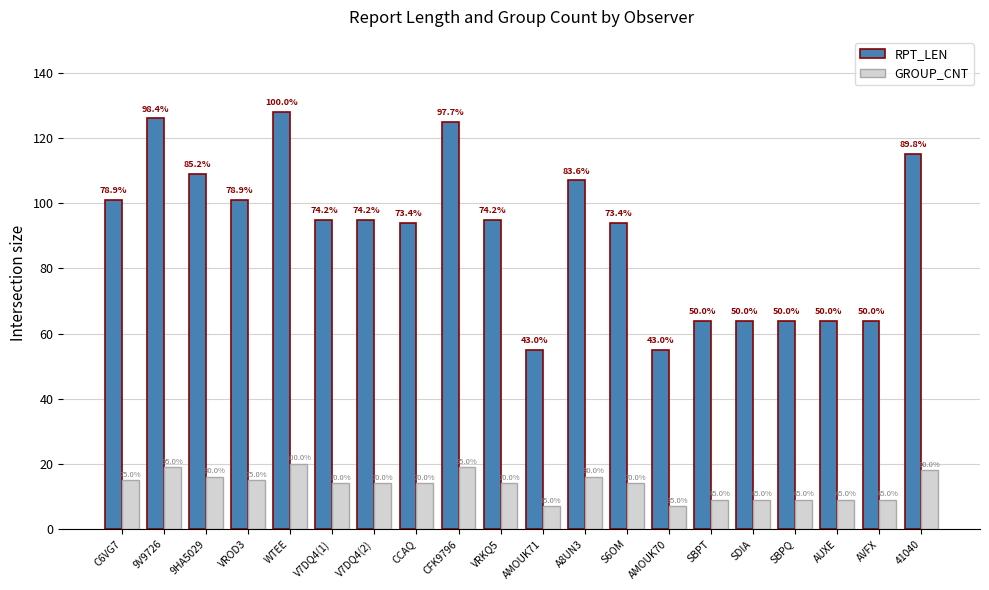

Is it true that GROUP_CNT equals 2 at SBPQ?

False